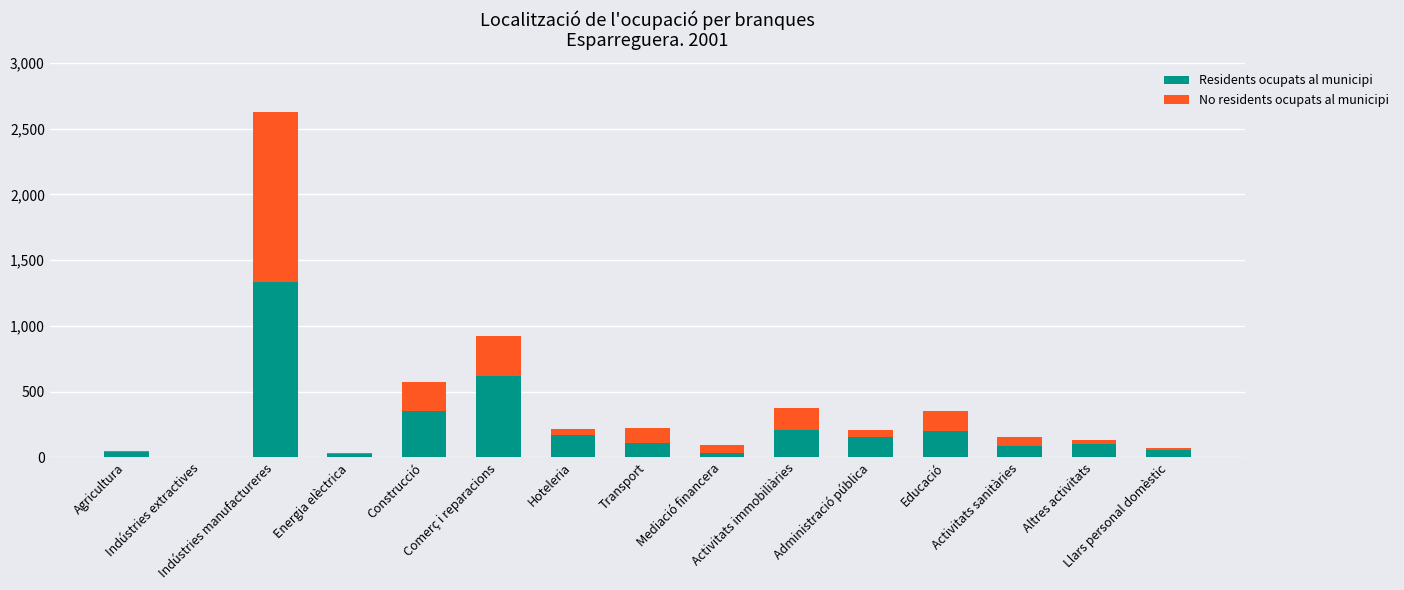

What is the sum of all Residents ocupats al municipi values?

3482